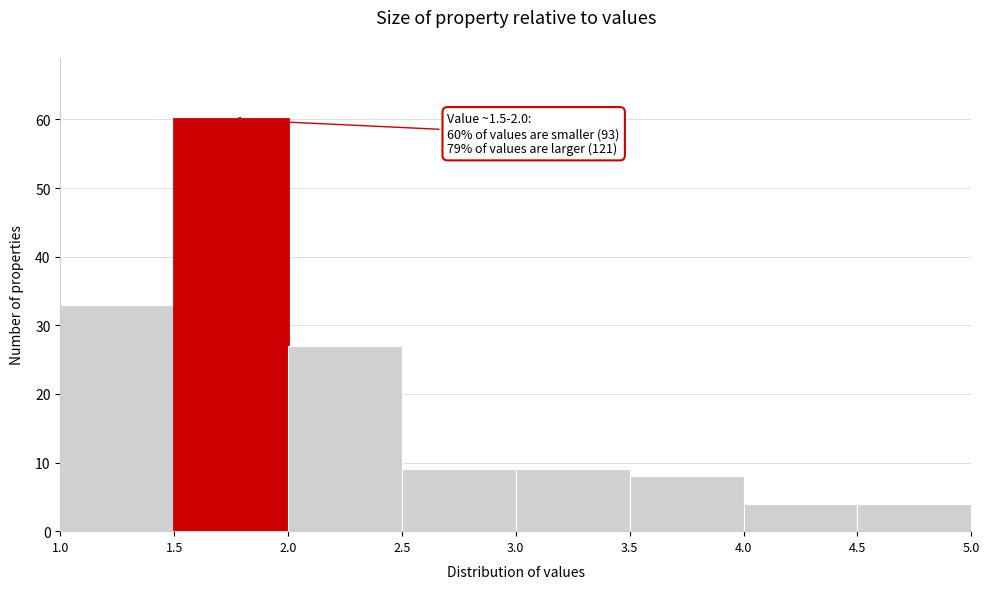

Which range on the x-axis has the tallest bar?

1.5 to 2.0